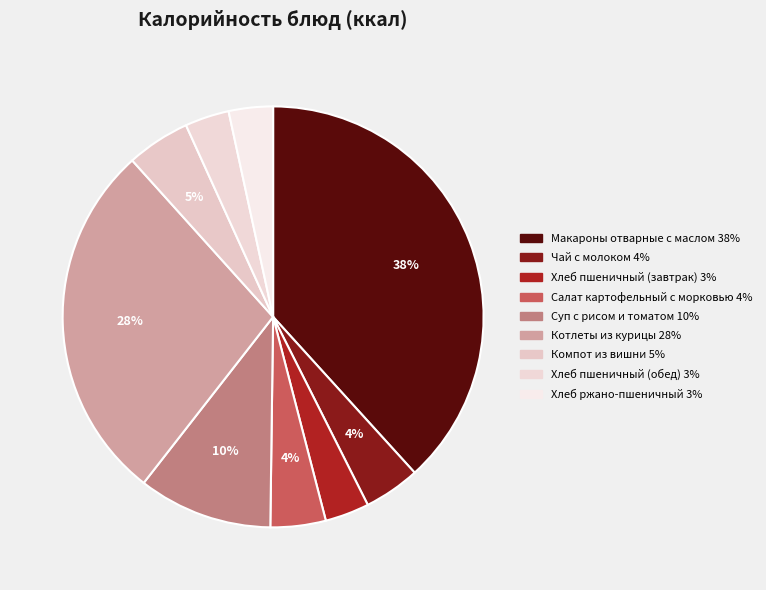

How many slices are in this pie chart?

9